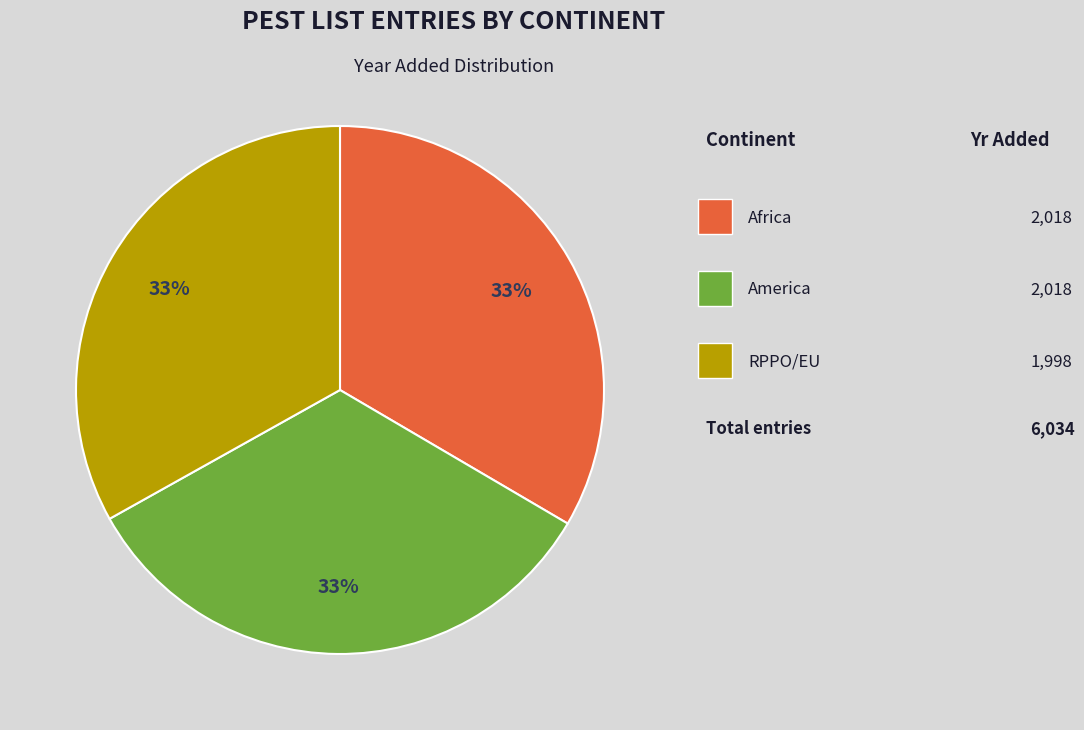

Is there any slice that represents more than half of the pie?

No